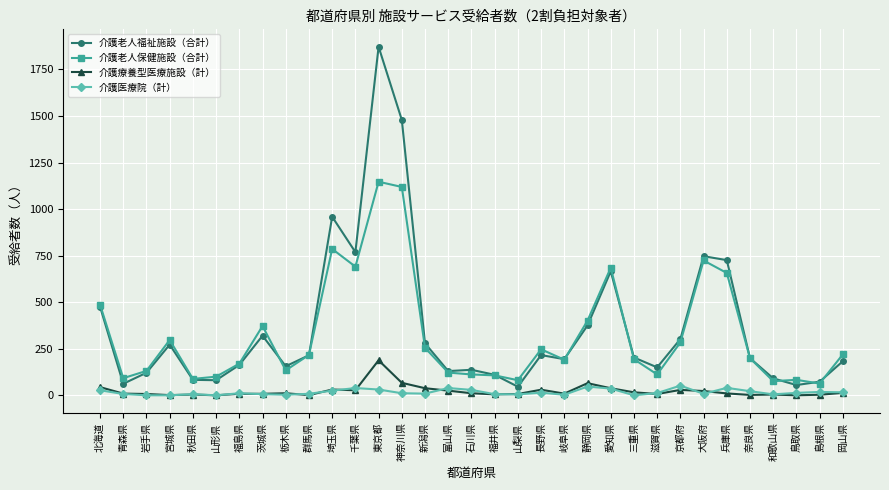

At which category is the sum across all series the highest?

東京都